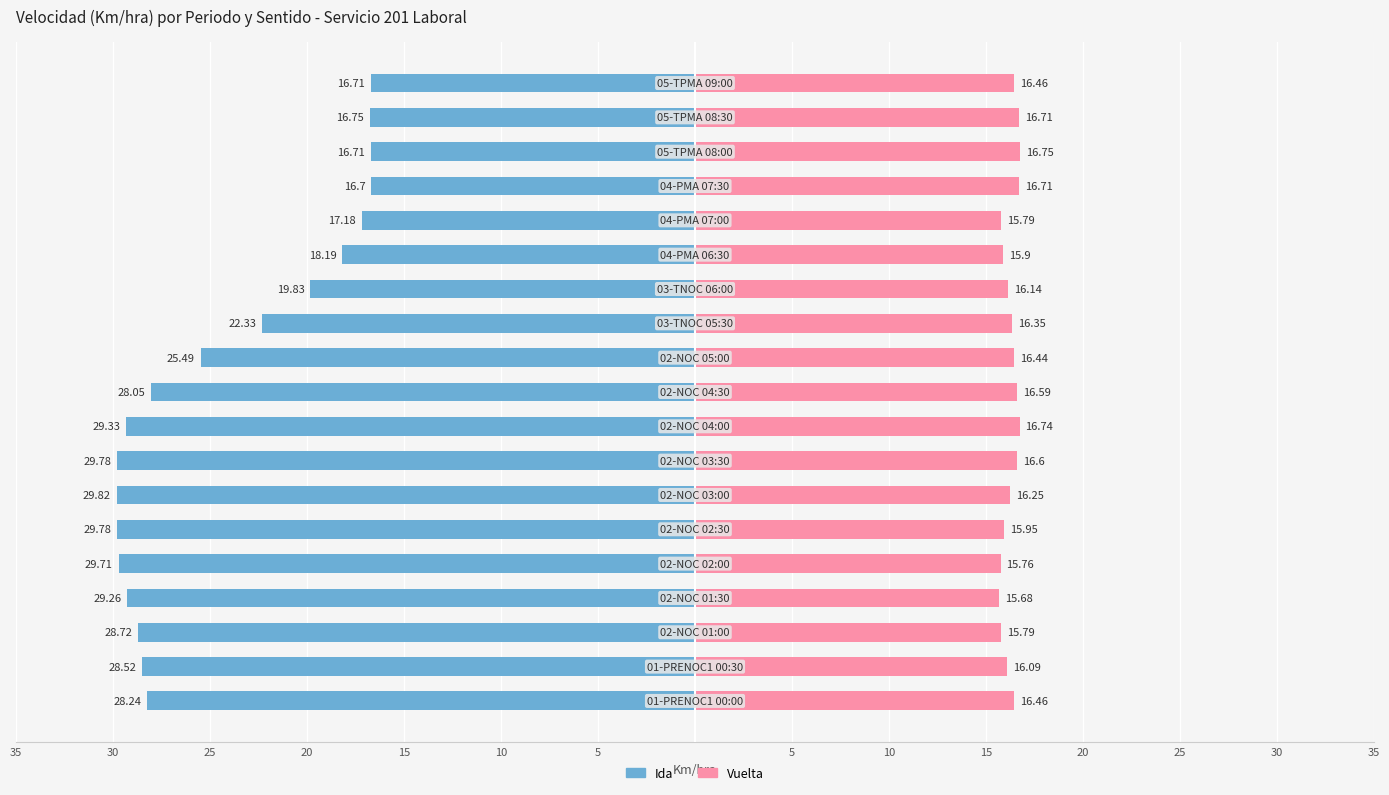

What is the difference between the maximum and minimum values in the Ida series?

13.1